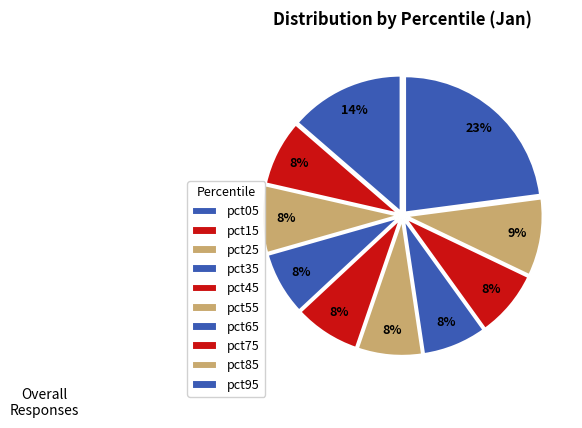

To the nearest percent, what is the difference between the largest and smallest slice percentages?

15%